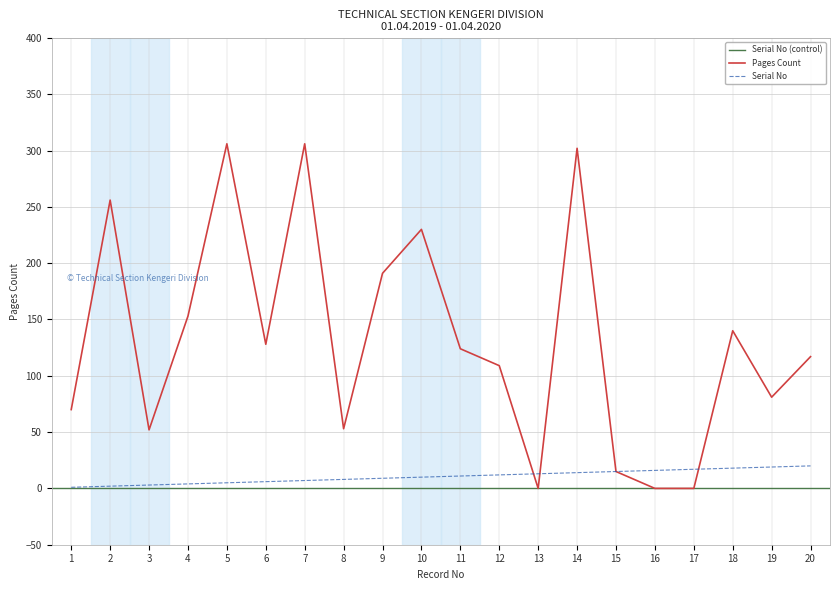

Which series ends up on top after the final intersection of Pages Count and Serial No?

Pages Count